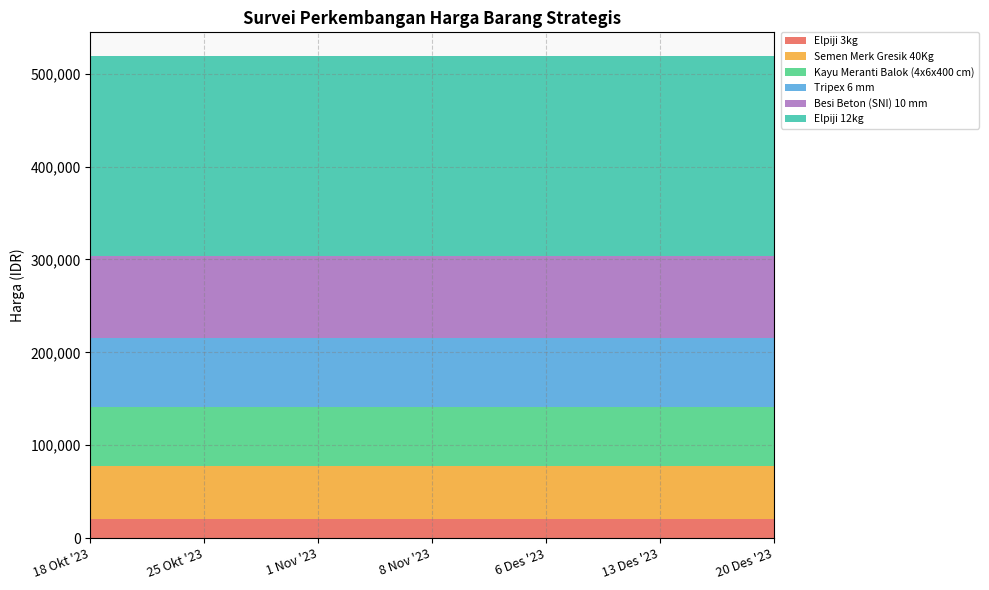

Reading right to left, what are all the values shown in this chart?

Besi Beton (SNI) 10 mm: 20 Des '23=88333	13 Des '23=88333	6 Des '23=88333	8 Nov '23=88333	1 Nov '23=88333	25 Okt '23=88333	18 Okt '23=88333
Elpiji 12kg: 20 Des '23=215000	13 Des '23=215000	6 Des '23=215000	8 Nov '23=215000	1 Nov '23=215000	25 Okt '23=215000	18 Okt '23=215000
Elpiji 3kg: 20 Des '23=21000	13 Des '23=21000	6 Des '23=21000	8 Nov '23=21000	1 Nov '23=21000	25 Okt '23=21000	18 Okt '23=21000
Kayu Meranti Balok (4x6x400 cm): 20 Des '23=63333	13 Des '23=63333	6 Des '23=63333	8 Nov '23=63333	1 Nov '23=63333	25 Okt '23=63333	18 Okt '23=63333
Semen Merk Gresik 40Kg: 20 Des '23=56333	13 Des '23=56333	6 Des '23=56333	8 Nov '23=56333	1 Nov '23=56333	25 Okt '23=56333	18 Okt '23=56333
Tripex 6 mm: 20 Des '23=74667	13 Des '23=74667	6 Des '23=74667	8 Nov '23=74667	1 Nov '23=74667	25 Okt '23=74667	18 Okt '23=74667